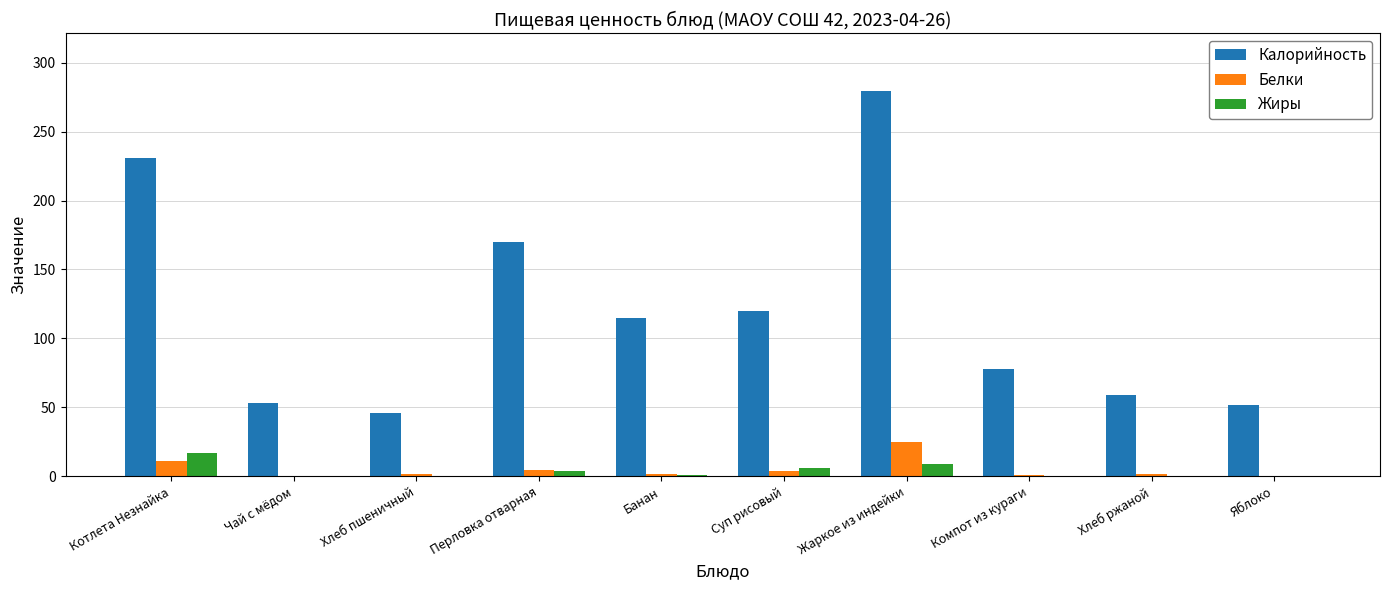

Is it true that Калорийность equals 46.3 at Компот из кураги?

False